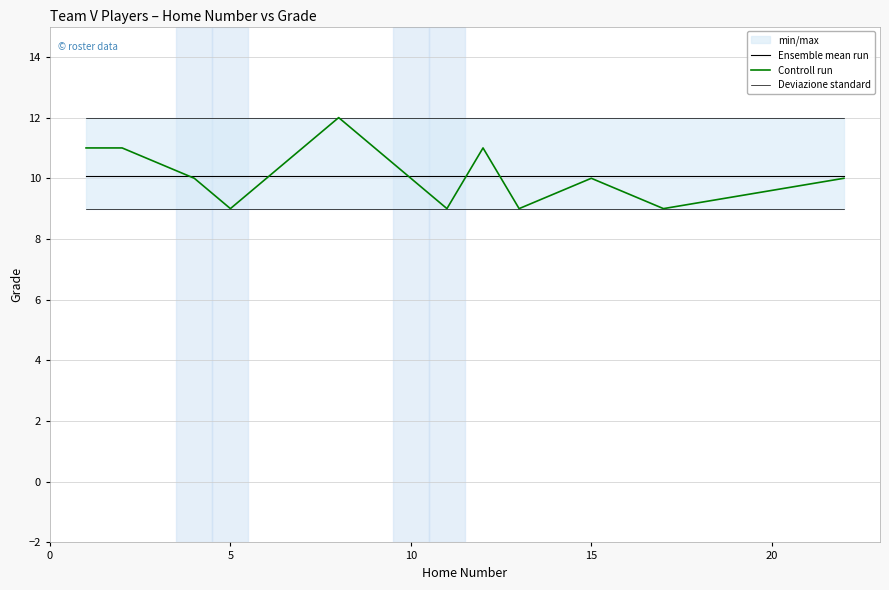

How many data points in Controll run are less than 10?

4